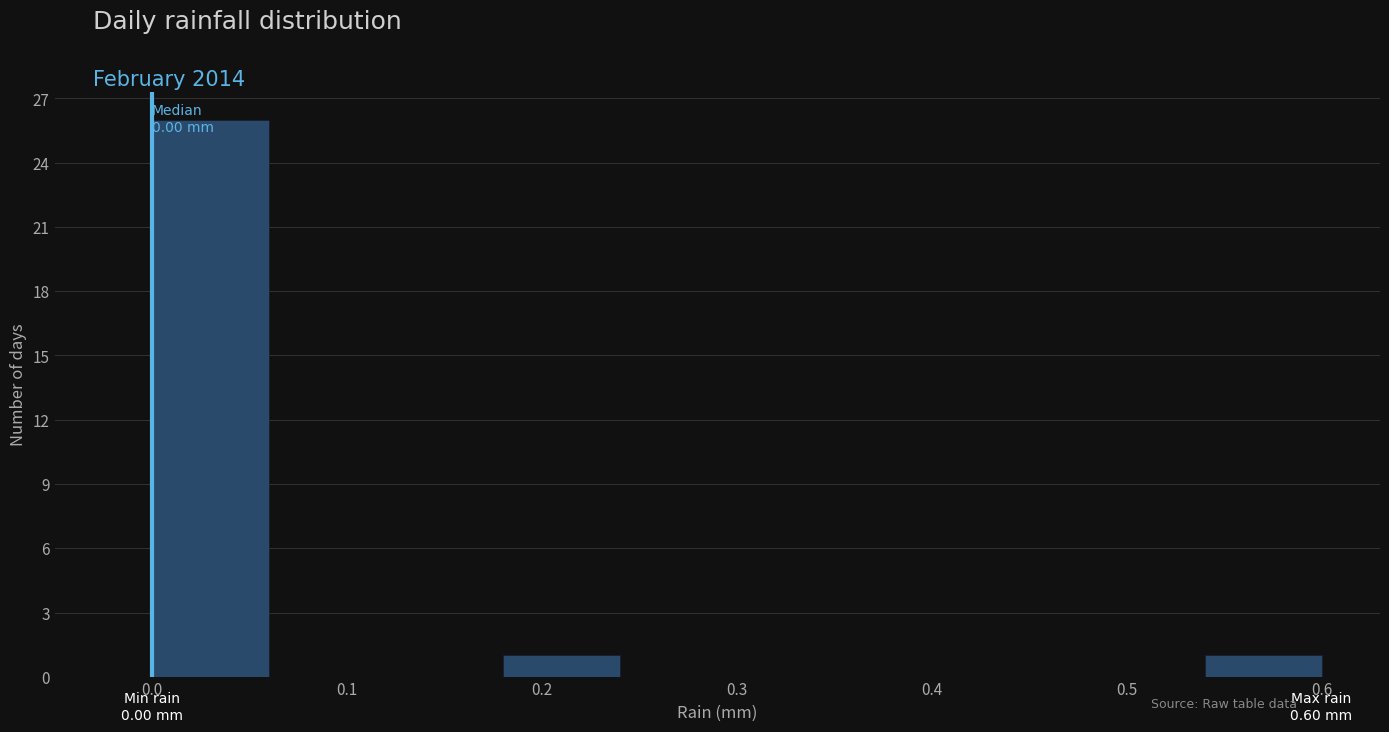

Which range on the x-axis has the tallest bar?

0.00 to 0.06